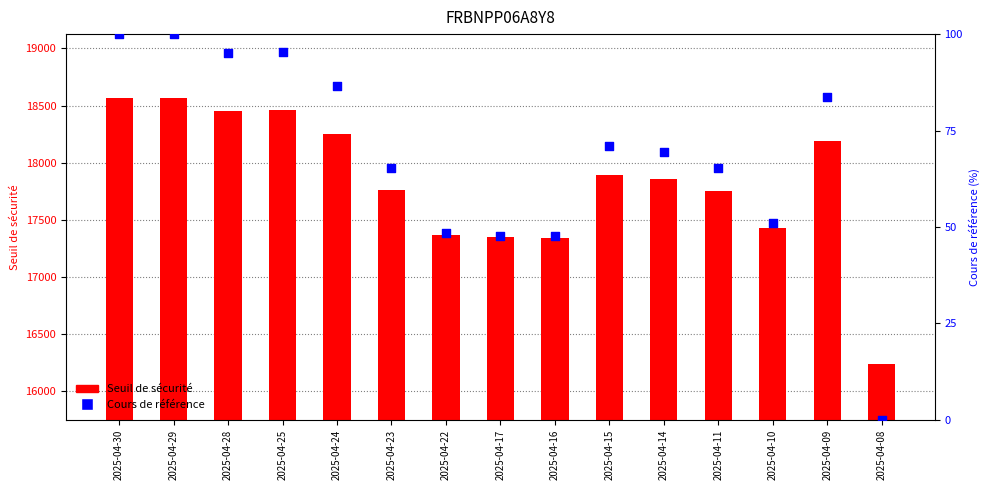

At which category is the sum across all series the highest?

2025-04-29